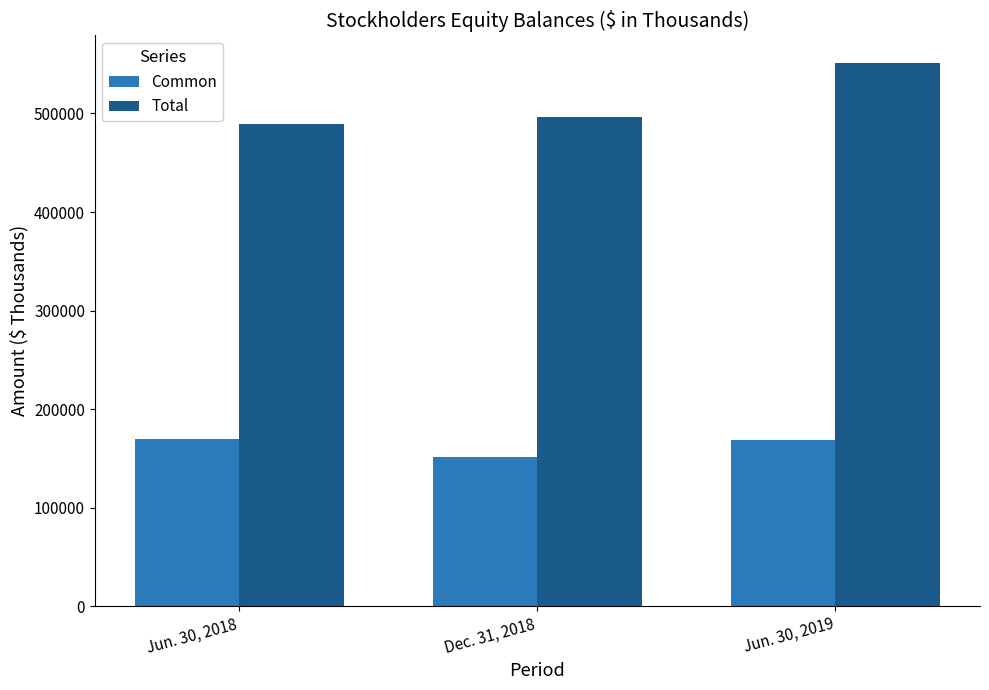

What are all the series names shown in the legend?

Common, Total